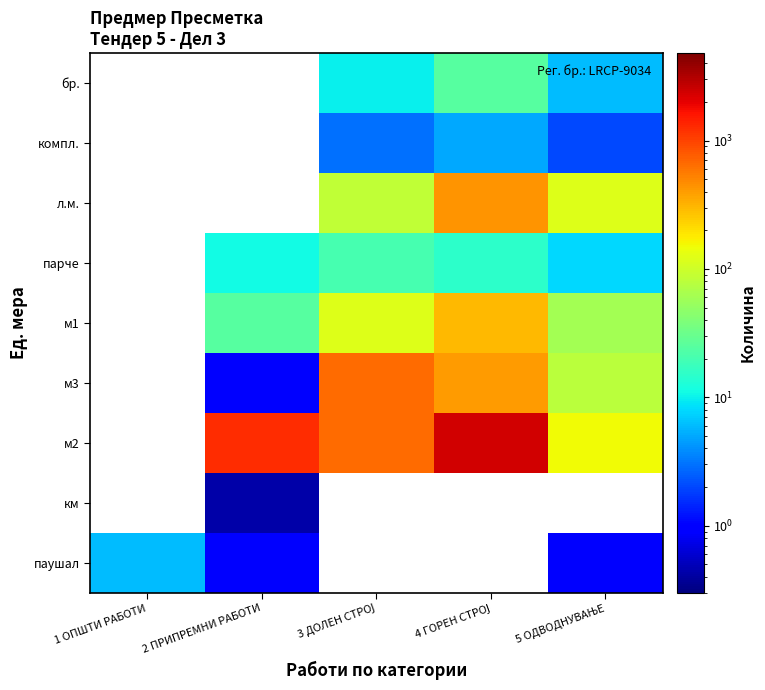

Reading left to right, extract all data points from this chart.

паушал: 1 ОПШТИ РАБОТИ=6.0	2 ПРИПРЕМНИ РАБОТИ=1.0	3 ДОЛЕН СТРОЈ=0.1	4 ГОРЕН СТРОЈ=0.1	5 ОДВОДНУВАЊЕ=1.0
км: 1 ОПШТИ РАБОТИ=0.1	2 ПРИПРЕМНИ РАБОТИ=0.4	3 ДОЛЕН СТРОЈ=0.1	4 ГОРЕН СТРОЈ=0.1	5 ОДВОДНУВАЊЕ=0.1
м2: 1 ОПШТИ РАБОТИ=0.1	2 ПРИПРЕМНИ РАБОТИ=1245.0	3 ДОЛЕН СТРОЈ=670.0	4 ГОРЕН СТРОЈ=2400.0	5 ОДВОДНУВАЊЕ=150.0
м3: 1 ОПШТИ РАБОТИ=0.1	2 ПРИПРЕМНИ РАБОТИ=1.0	3 ДОЛЕН СТРОЈ=670.0	4 ГОРЕН СТРОЈ=400.0	5 ОДВОДНУВАЊЕ=80.0
м1: 1 ОПШТИ РАБОТИ=0.1	2 ПРИПРЕМНИ РАБОТИ=25.0	3 ДОЛЕН СТРОЈ=120.0	4 ГОРЕН СТРОЈ=300.0	5 ОДВОДНУВАЊЕ=60.0
парче: 1 ОПШТИ РАБОТИ=0.1	2 ПРИПРЕМНИ РАБОТИ=11.0	3 ДОЛЕН СТРОЈ=20.0	4 ГОРЕН СТРОЈ=15.0	5 ОДВОДНУВАЊЕ=8.0
л.м.: 1 ОПШТИ РАБОТИ=0.1	2 ПРИПРЕМНИ РАБОТИ=0.1	3 ДОЛЕН СТРОЈ=85.0	4 ГОРЕН СТРОЈ=430.0	5 ОДВОДНУВАЊЕ=120.0
компл.: 1 ОПШТИ РАБОТИ=0.1	2 ПРИПРЕМНИ РАБОТИ=0.1	3 ДОЛЕН СТРОЈ=3.0	4 ГОРЕН СТРОЈ=5.0	5 ОДВОДНУВАЊЕ=2.0
бр.: 1 ОПШТИ РАБОТИ=0.1	2 ПРИПРЕМНИ РАБОТИ=0.1	3 ДОЛЕН СТРОЈ=10.0	4 ГОРЕН СТРОЈ=25.0	5 ОДВОДНУВАЊЕ=6.0